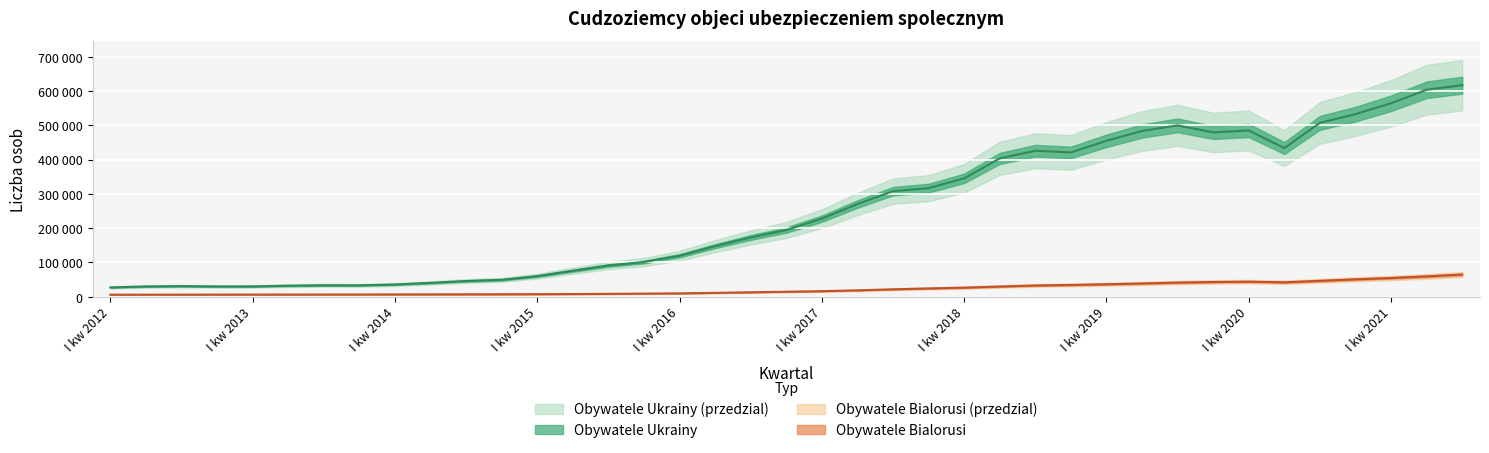

At which category does Obywatele Ukrainy reach its first local peak?

III kw 2012